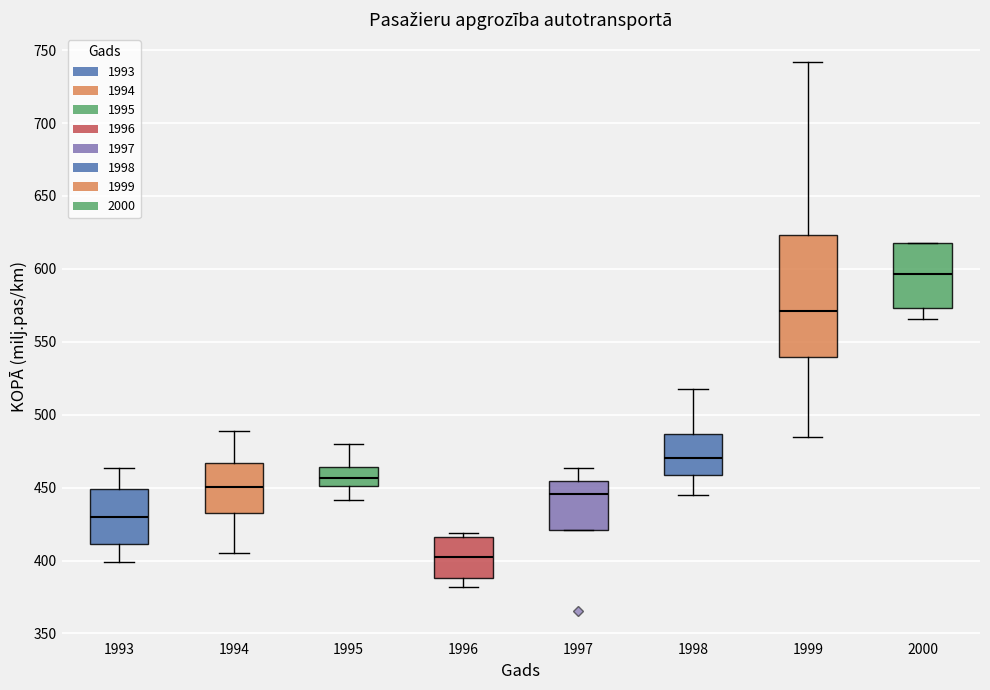

Reading left to right, read every box against the y-axis: the position of its median line, the range the box covers, and the ends of its whiskers. The values are not printed on the chart, so give them approximately, as read against the axis.

1993: median 430, box 410 to 450, whiskers 400 to 465
1994: median 450, box 430 to 465, whiskers 405 to 490
1995: median 455, box 450 to 465, whiskers 440 to 480
1996: median 400, box 390 to 415, whiskers 380 to 420
1997: median 445, box 420 to 455, whiskers 420 to 465
1998: median 470, box 460 to 485, whiskers 445 to 520
1999: median 570, box 540 to 625, whiskers 485 to 740
2000: median 595, box 575 to 620, whiskers 565 to 620